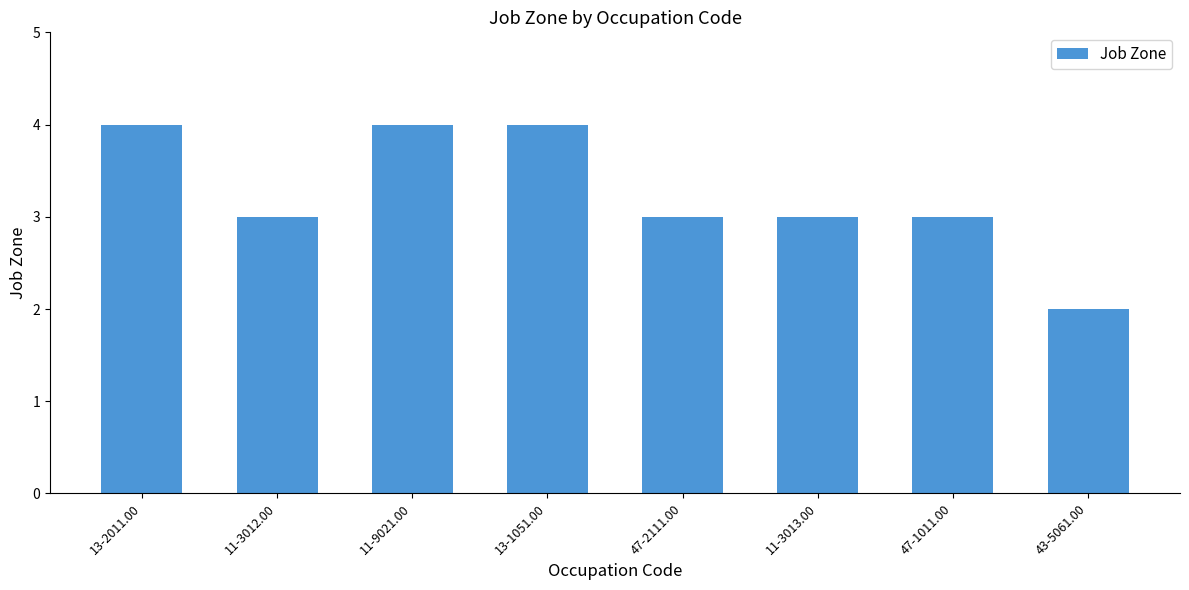

What is the ratio of the value at 13-1051.00 to the value at 43-5061.00?

2.0